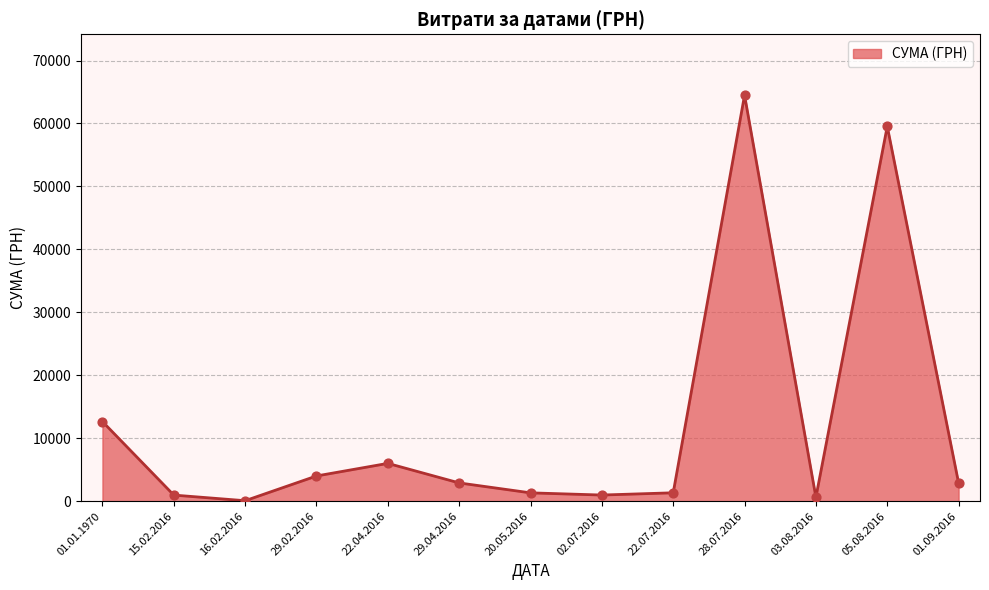

Approximately how many times larger is the value at 01.01.1970 compared to 05.08.2016?

0.2